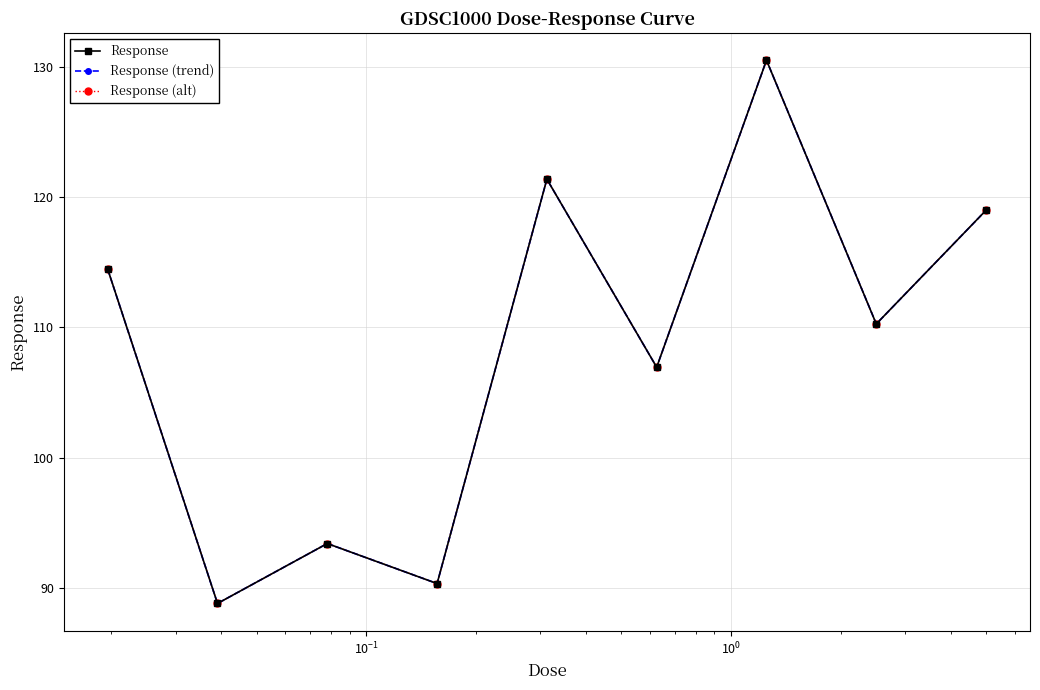

Is this an area chart (filled region under the line)?

No